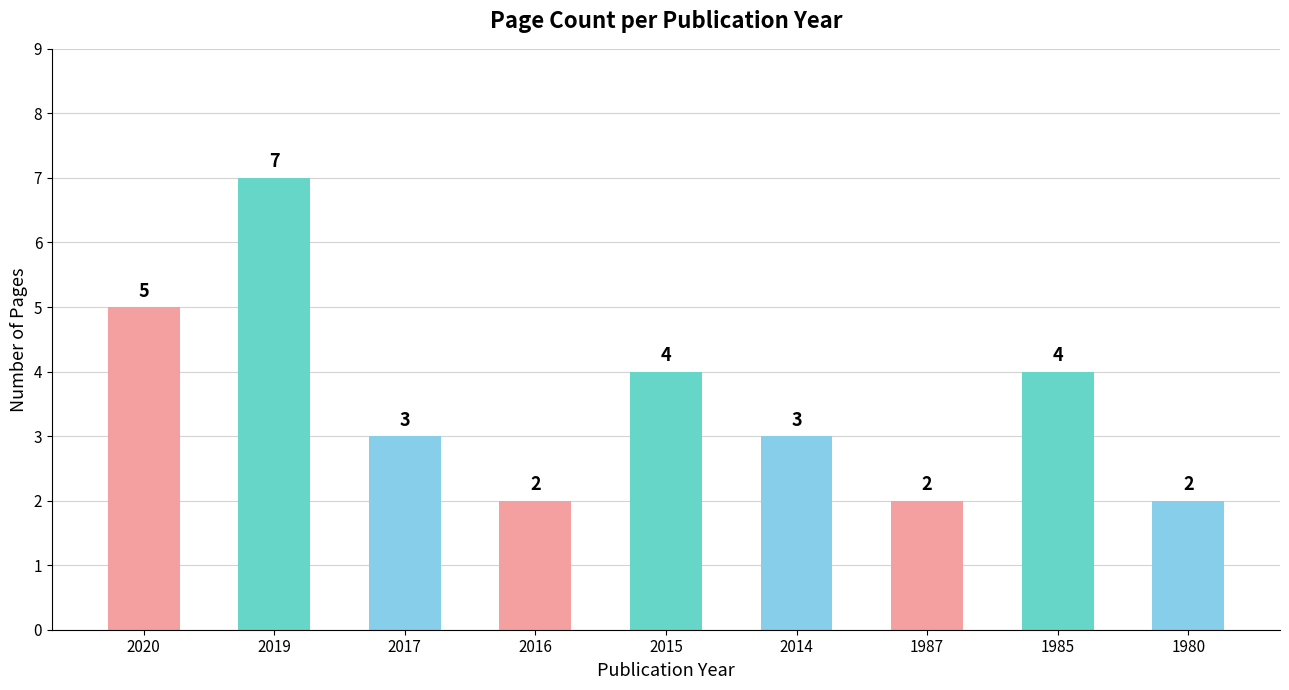

How many values are between 2 and 4?

7